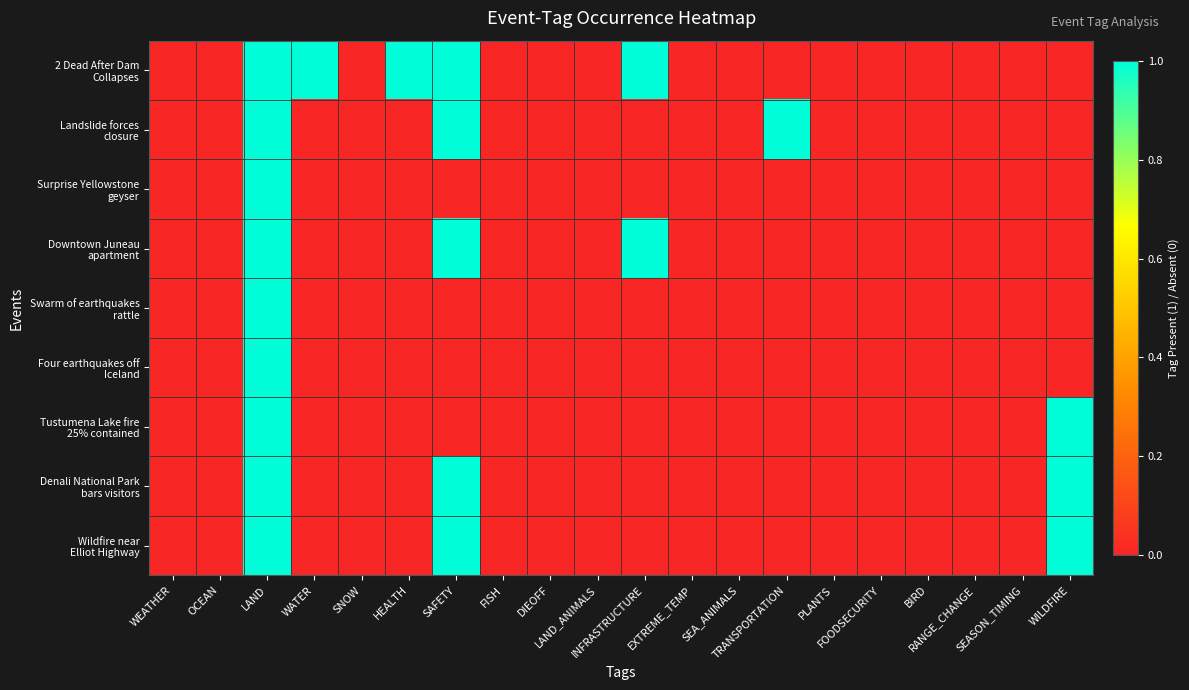

Count the number of data series in this chart.

9